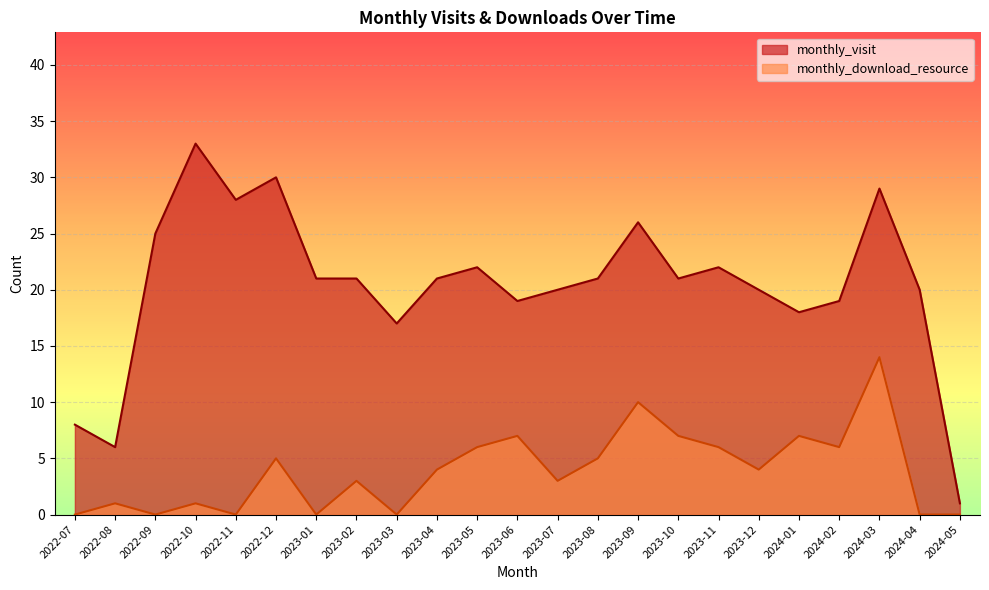

Rank the categories by monthly_download_resource value from highest to lowest.

2024-03, 2023-09, 2023-06, 2023-10, 2024-01, 2023-05, 2023-11, 2024-02, 2022-12, 2023-08, 2023-04, 2023-12, 2023-02, 2023-07, 2022-08, 2022-10, 2022-07, 2022-09, 2022-11, 2023-01, 2023-03, 2024-04, 2024-05